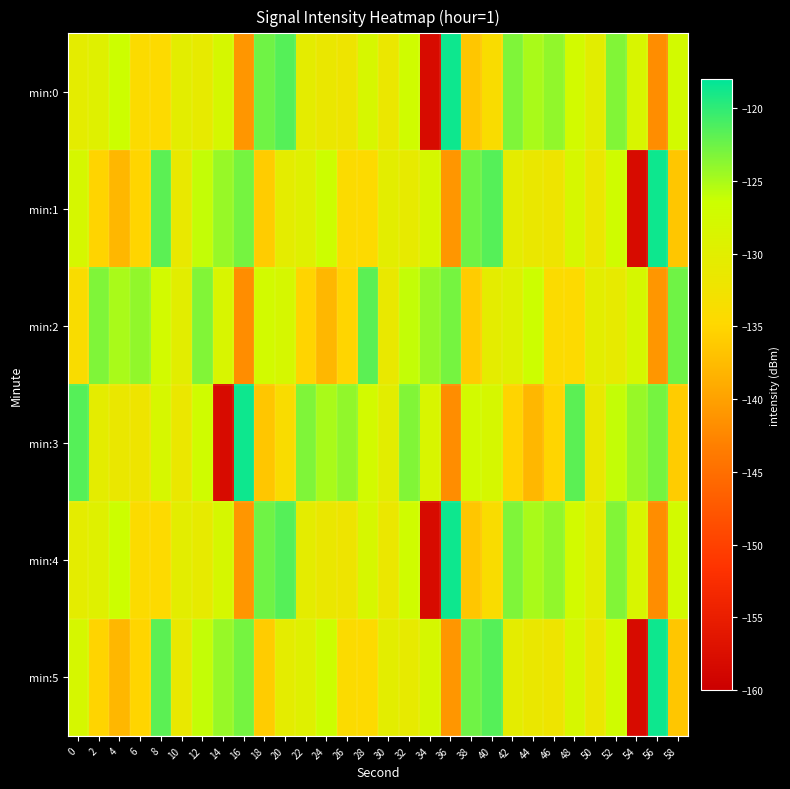

Reading left to right, list all the values displayed in this chart.

min:0: 0=-130.4	2=-129.7	4=-126.5	6=-134.3	8=-134.5	10=-130.4	12=-130.9	14=-127.9	16=-141.0	18=-122.6	20=-121.5	22=-130.4	24=-131.5	26=-132.2	28=-128.2	30=-131.7	32=-127.0	34=-158.1	36=-118.6	38=-136.5	40=-133.9	42=-123.3	44=-125.0	46=-124.0	48=-127.5	50=-130.2	52=-123.3	54=-128.5	56=-141.8	58=-127.5
min:1: 0=-128.0	2=-135.2	4=-137.9	6=-135.1	8=-121.8	10=-131.3	12=-126.1	14=-124.3	16=-122.9	18=-136.0	20=-130.4	22=-129.7	24=-126.5	26=-134.3	28=-134.5	30=-130.4	32=-130.9	34=-127.9	36=-141.0	38=-122.6	40=-121.5	42=-130.4	44=-131.5	46=-132.2	48=-128.2	50=-131.7	52=-127.0	54=-158.1	56=-118.6	58=-136.5
min:2: 0=-133.9	2=-123.3	4=-125.0	6=-124.0	8=-127.5	10=-130.2	12=-123.3	14=-128.5	16=-141.8	18=-127.5	20=-128.0	22=-135.2	24=-137.9	26=-135.1	28=-121.8	30=-131.3	32=-126.1	34=-124.3	36=-122.9	38=-136.0	40=-130.4	42=-129.7	44=-126.5	46=-134.3	48=-134.5	50=-130.4	52=-130.9	54=-127.9	56=-141.0	58=-122.6
min:3: 0=-121.5	2=-130.4	4=-131.5	6=-132.2	8=-128.2	10=-131.7	12=-127.0	14=-158.1	16=-118.6	18=-136.5	20=-133.9	22=-123.3	24=-125.0	26=-124.0	28=-127.5	30=-130.2	32=-123.3	34=-128.5	36=-141.8	38=-127.5	40=-128.0	42=-135.2	44=-137.9	46=-135.1	48=-121.8	50=-131.3	52=-126.1	54=-124.3	56=-122.9	58=-136.0
min:4: 0=-130.4	2=-129.7	4=-126.5	6=-134.3	8=-134.5	10=-130.4	12=-130.9	14=-127.9	16=-141.0	18=-122.6	20=-121.5	22=-130.4	24=-131.5	26=-132.2	28=-128.2	30=-131.7	32=-127.0	34=-158.1	36=-118.6	38=-136.5	40=-133.9	42=-123.3	44=-125.0	46=-124.0	48=-127.5	50=-130.2	52=-123.3	54=-128.5	56=-141.8	58=-127.5
min:5: 0=-128.0	2=-135.2	4=-137.9	6=-135.1	8=-121.8	10=-131.3	12=-126.1	14=-124.3	16=-122.9	18=-136.0	20=-130.4	22=-129.7	24=-126.5	26=-134.3	28=-134.5	30=-130.4	32=-130.9	34=-127.9	36=-141.0	38=-122.6	40=-121.5	42=-130.4	44=-131.5	46=-132.2	48=-128.2	50=-131.7	52=-127.0	54=-158.1	56=-118.6	58=-136.5